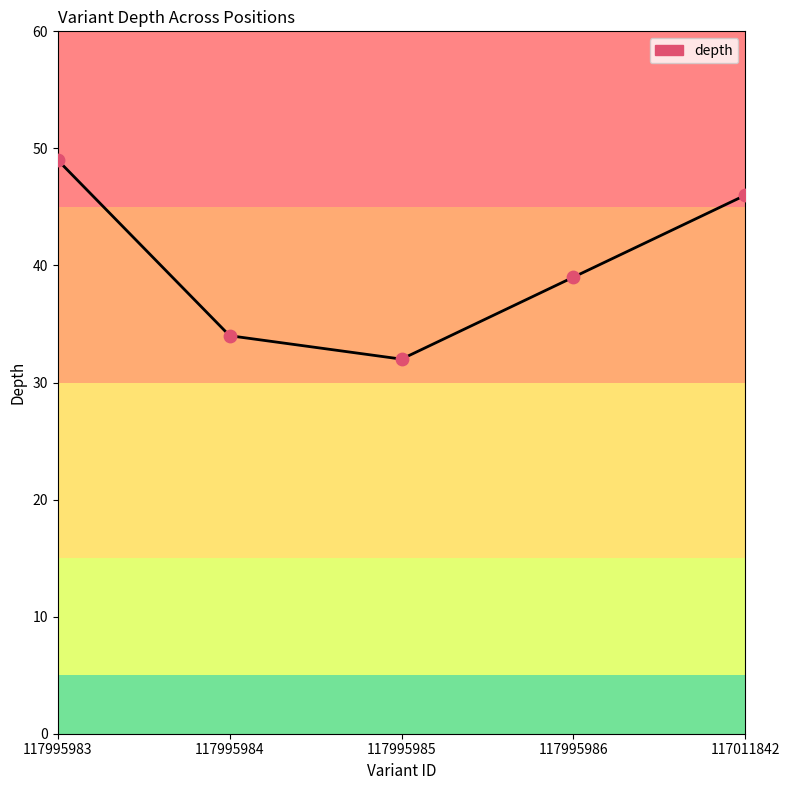

What is the change in value from 117995983 to 117995986?

-10